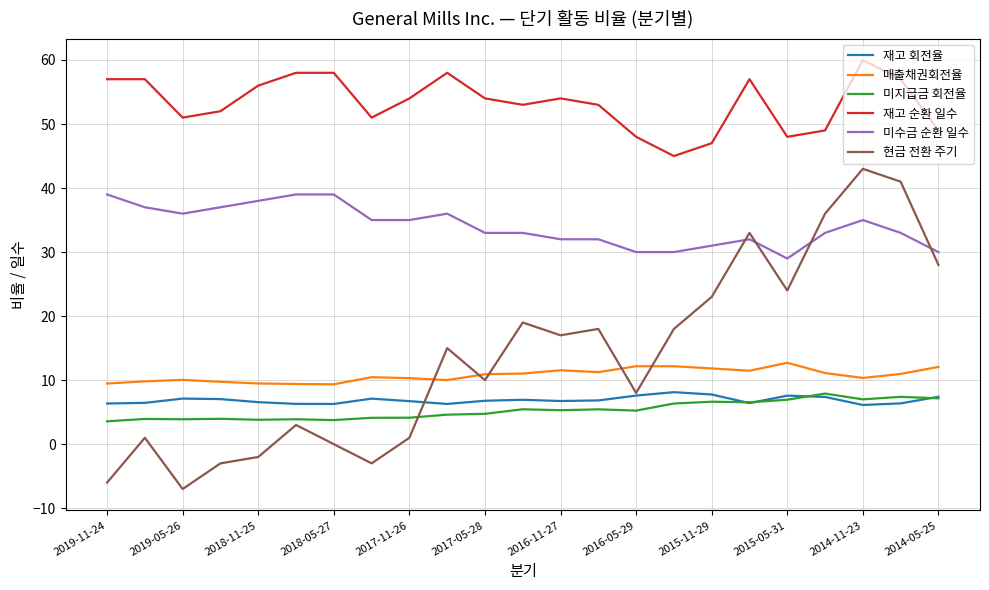

What is the sum of all 미수금 순환 일수 values?

784.0